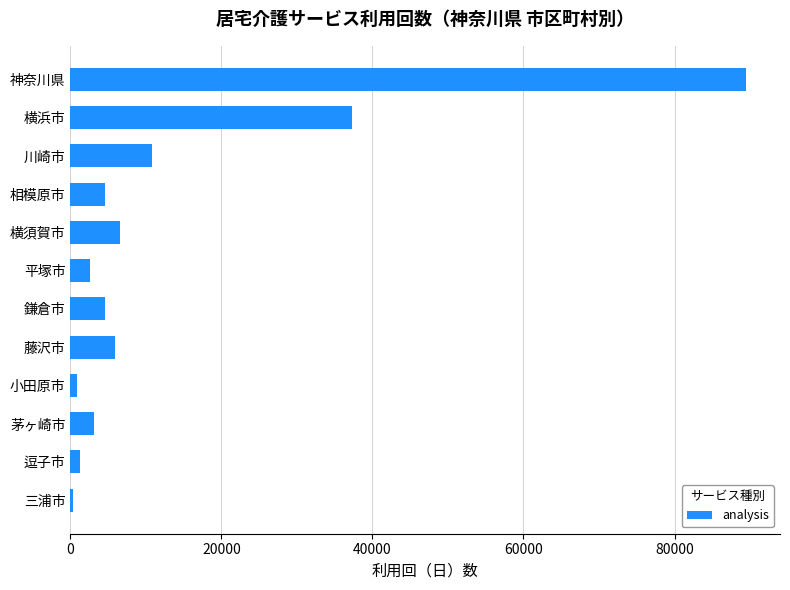

What is the label of the 2nd bar from the top?

横浜市